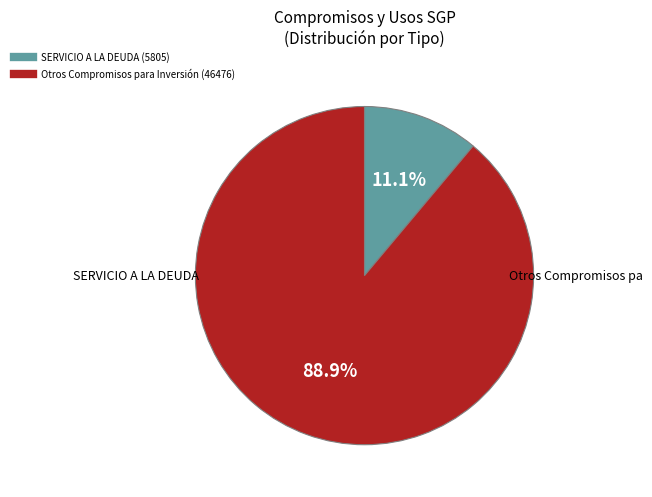

Count the number of slices in the pie.

2